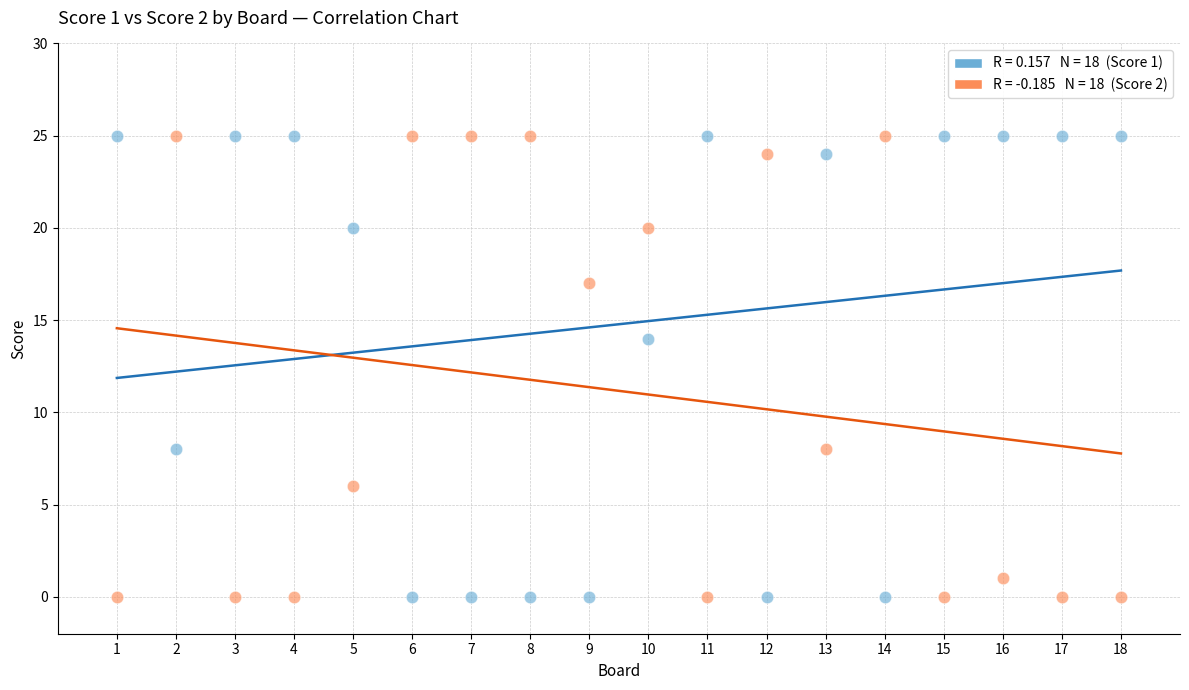

Across all series, what Y value is closest to 12?

14